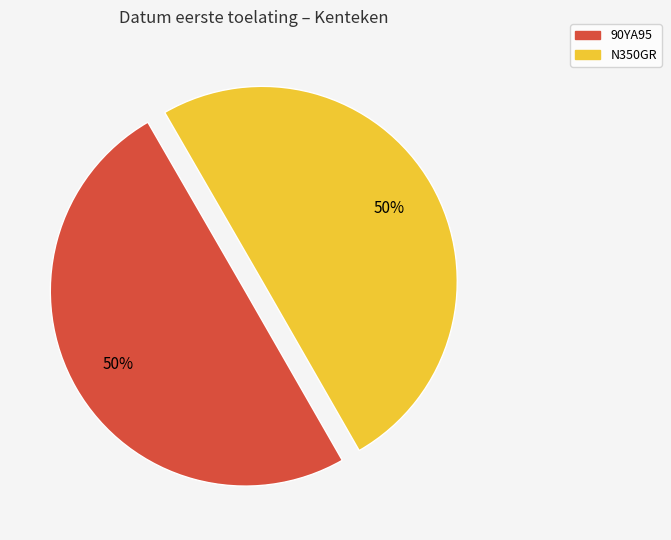

Do 90YA95 and N350GR together represent more than half of the pie?

Yes